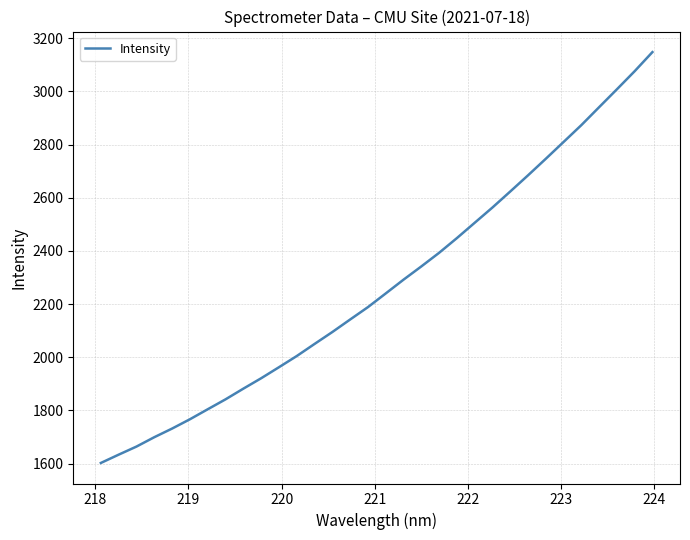

What is the difference between the maximum and minimum values?

1546.2